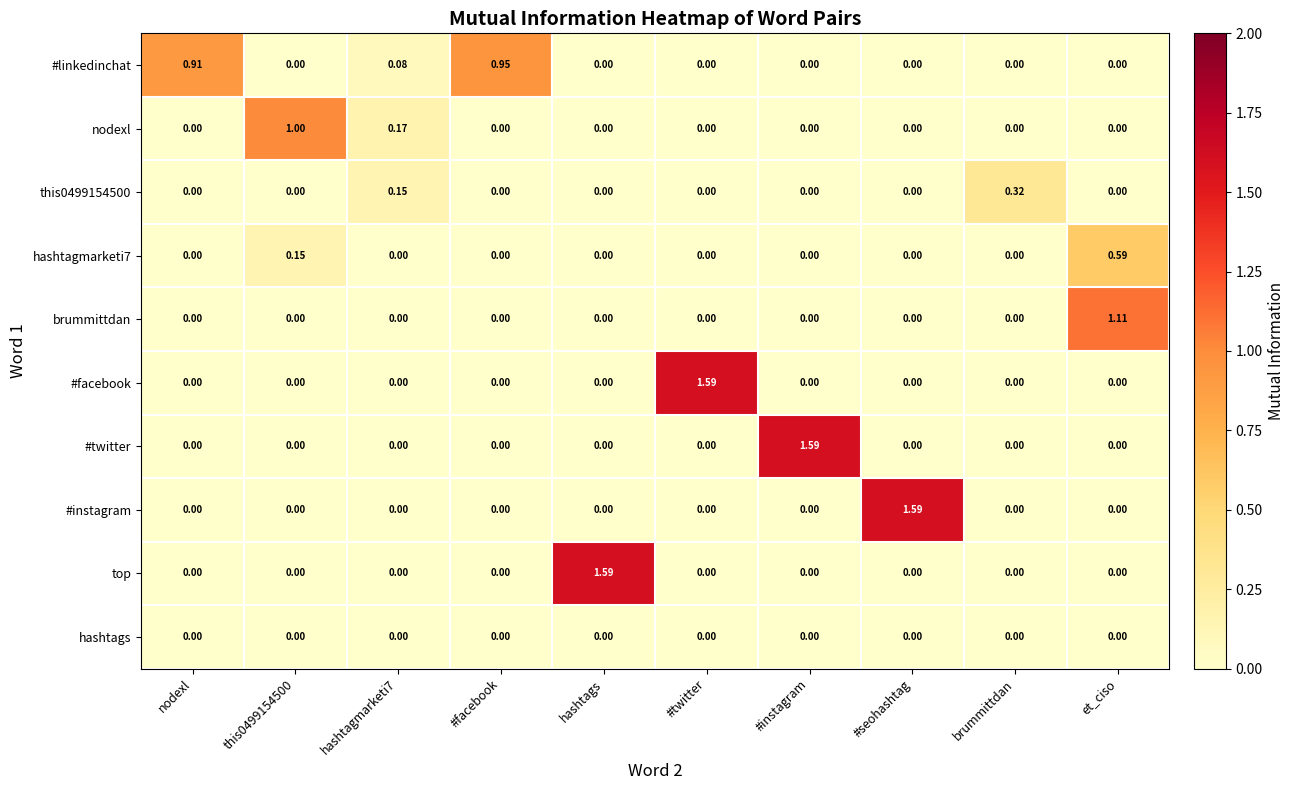

Which series has the largest total across all categories?

#linkedinchat